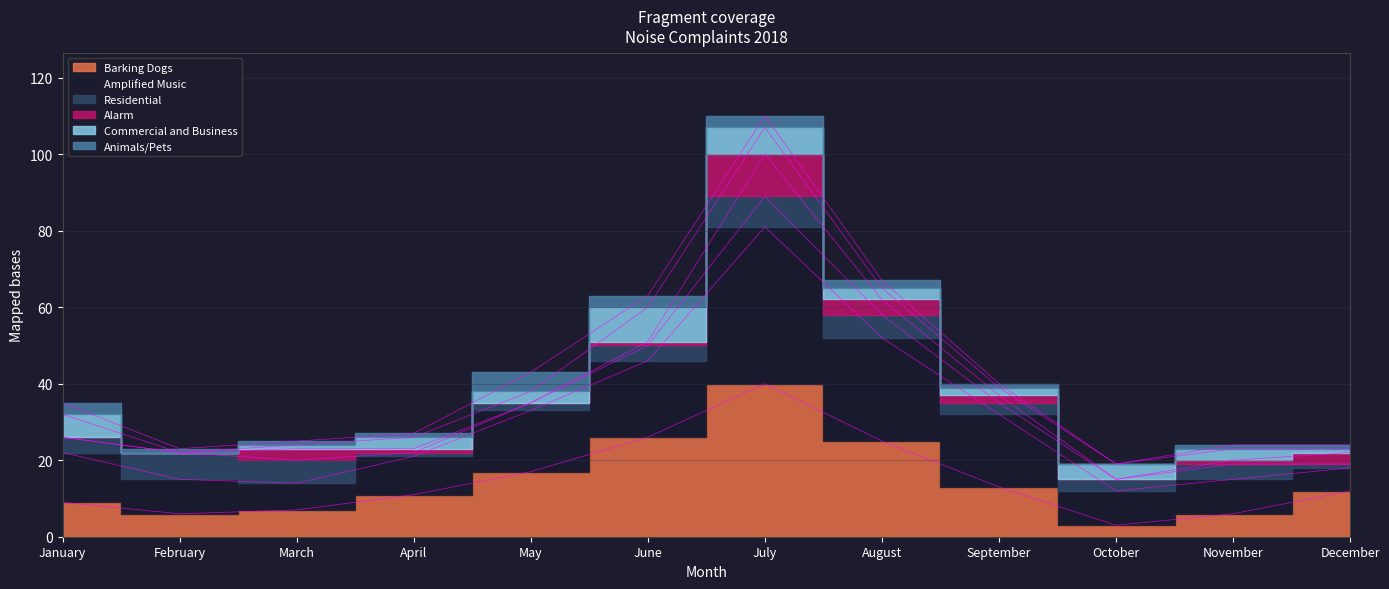

How many times do Commercial and Business and Animals/Pets cross each other?

3